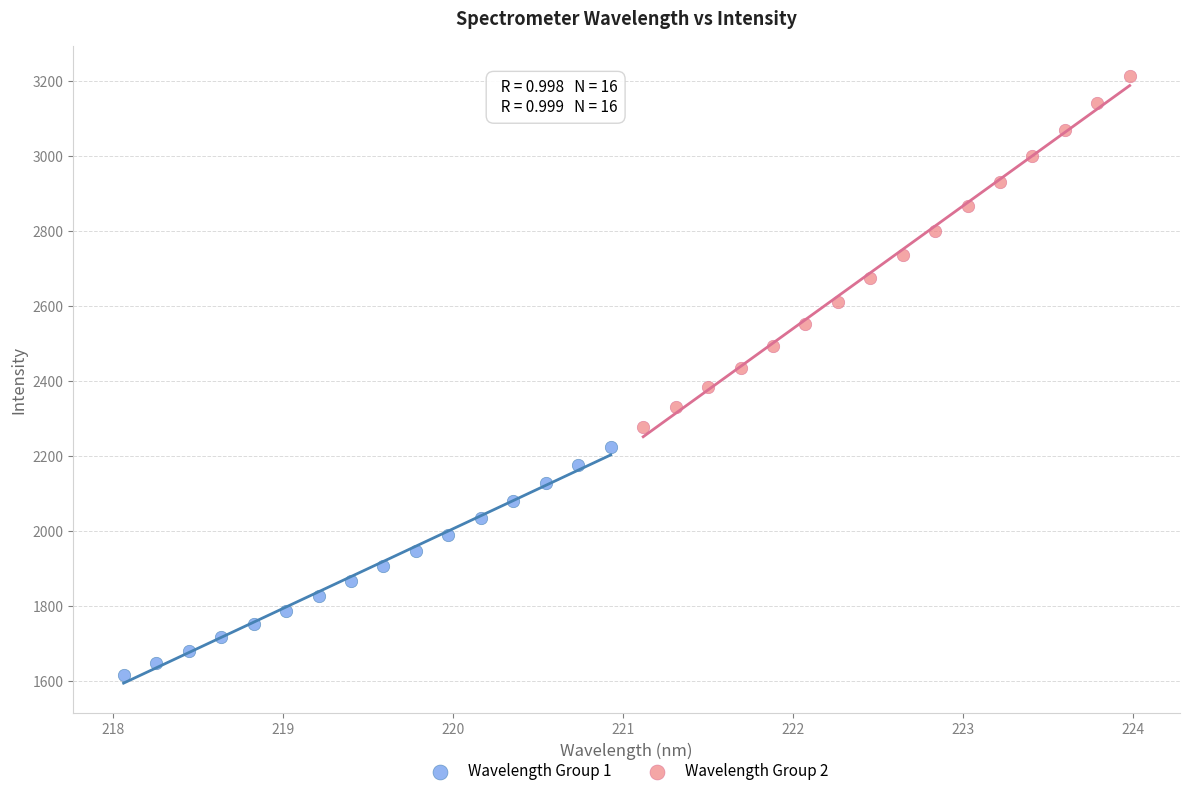

Which series contains the highest Y value?

Wavelength Group 2